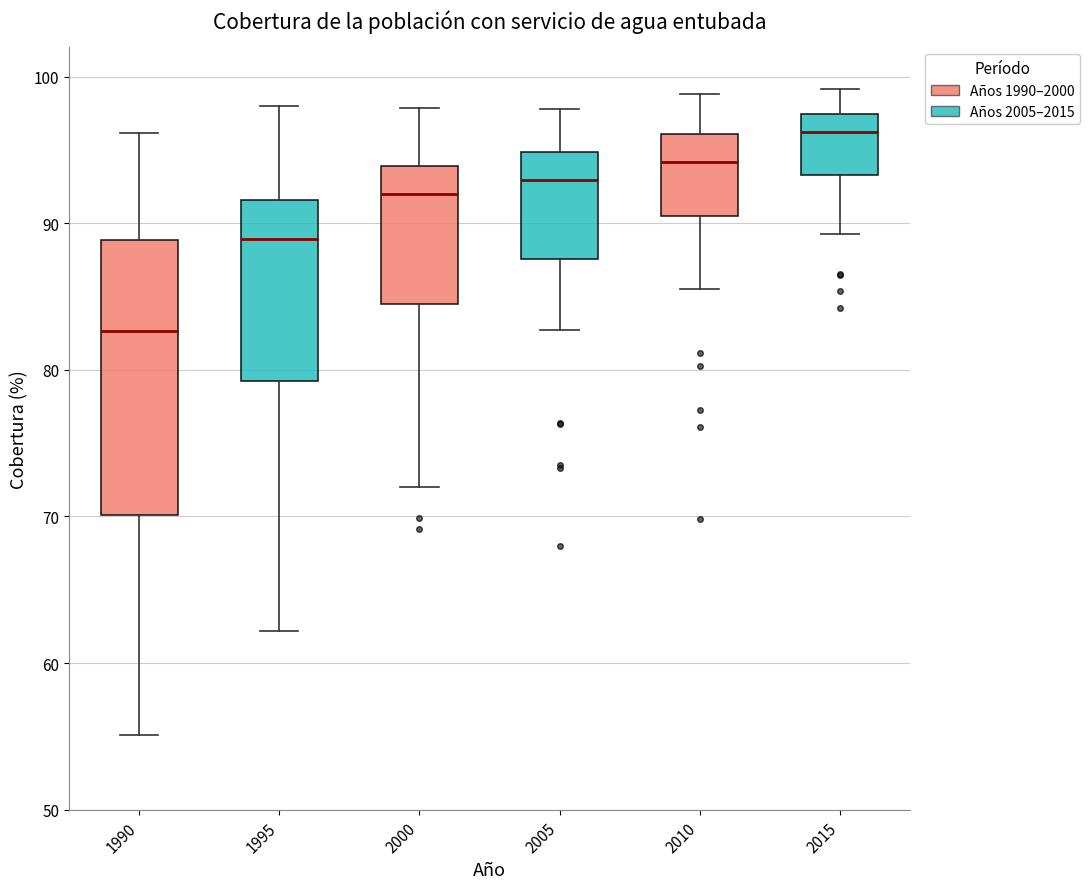

Reading left to right, read every box against the y-axis: the position of its median line, the range the box covers, and the ends of its whiskers. The values are not printed on the chart, so give them approximately, as read against the axis.

1990: median 83, box 70 to 89, whiskers 55 to 96
1995: median 89, box 79 to 92, whiskers 62 to 98
2000: median 92, box 84 to 94, whiskers 72 to 98
2005: median 93, box 88 to 95, whiskers 83 to 98
2010: median 94, box 90 to 96, whiskers 86 to 99
2015: median 96, box 93 to 97, whiskers 89 to 99